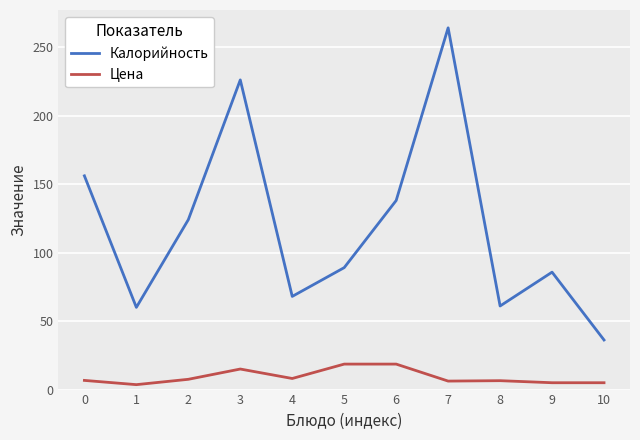

At how many categories does at least one series exceed 31?

11